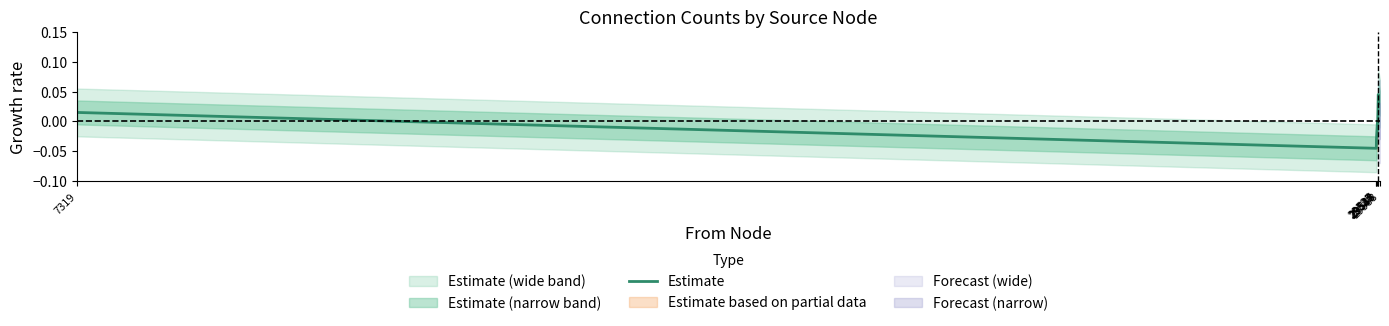

Where is the first local minimum?

29525